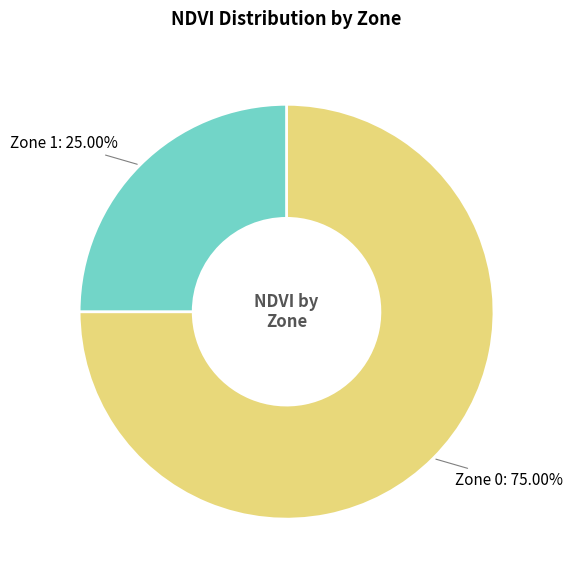

Is there a majority slice in this chart?

Yes